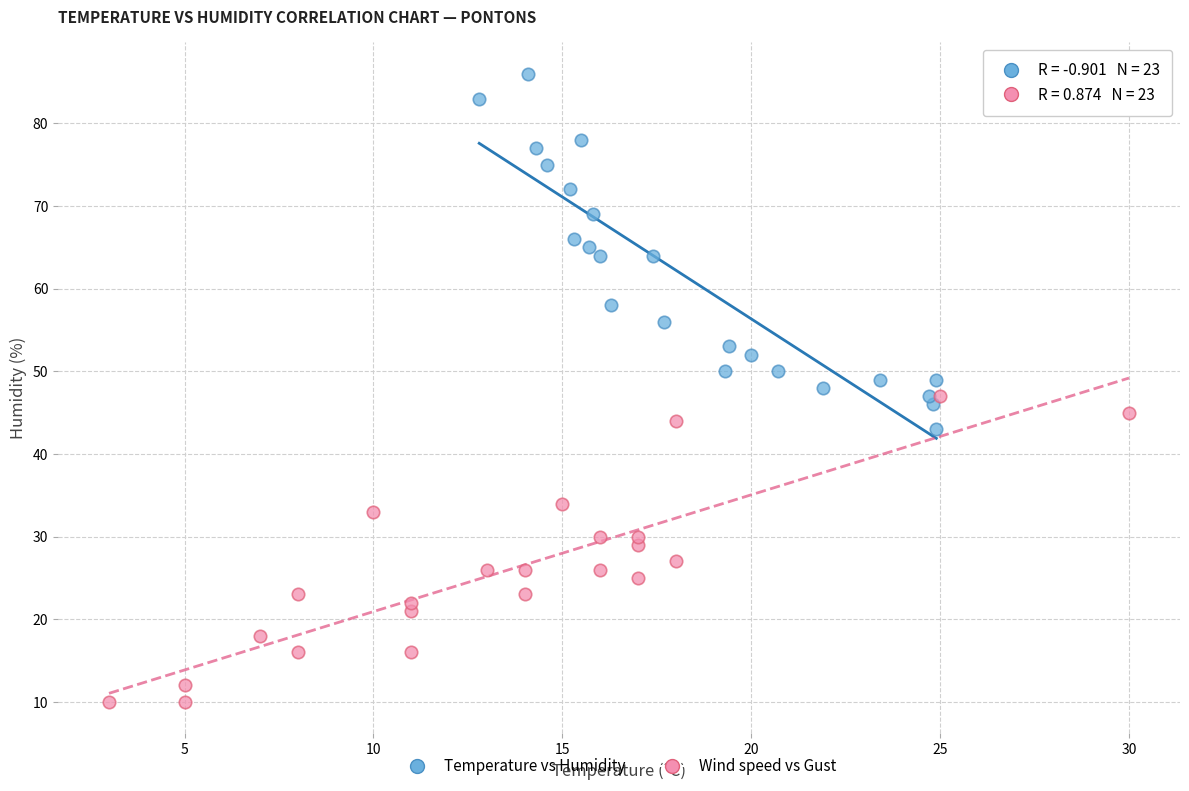

Which series has the largest Y range (max minus min)?

Temperature vs Humidity